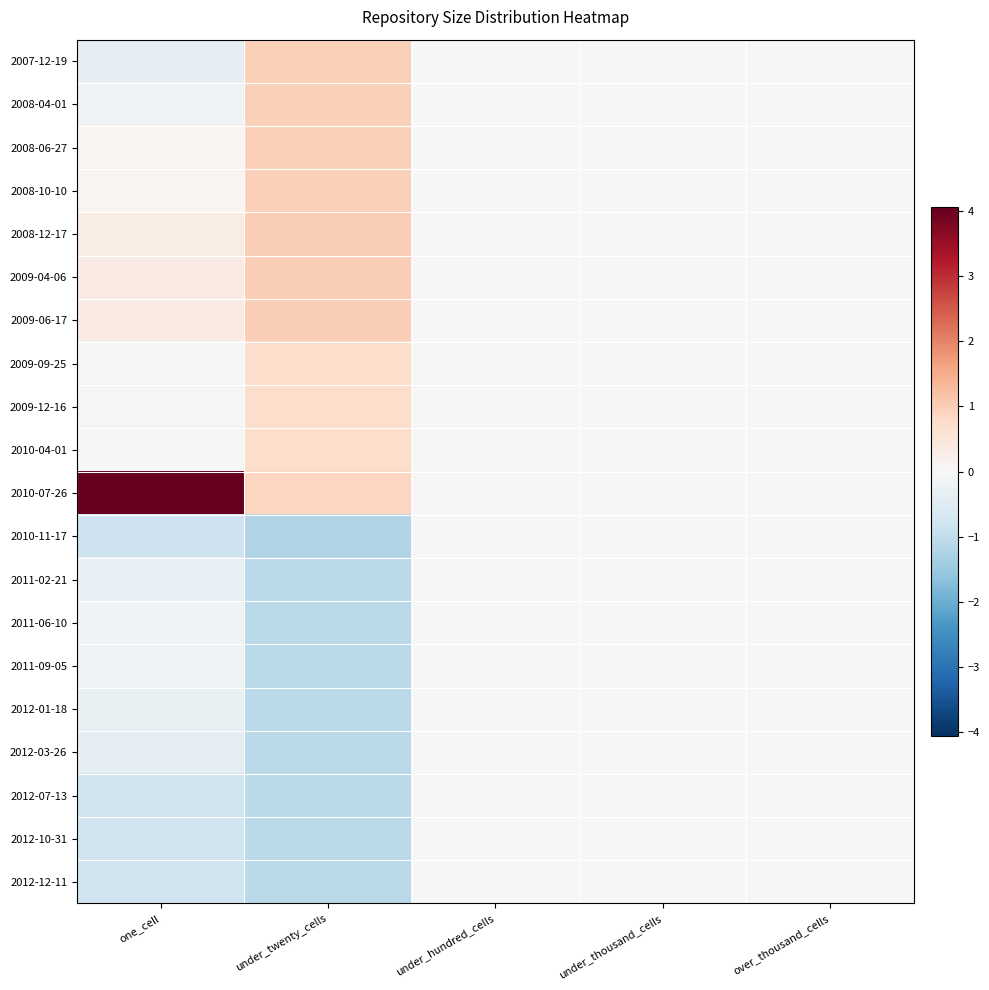

Count the number of categories in the chart.

5